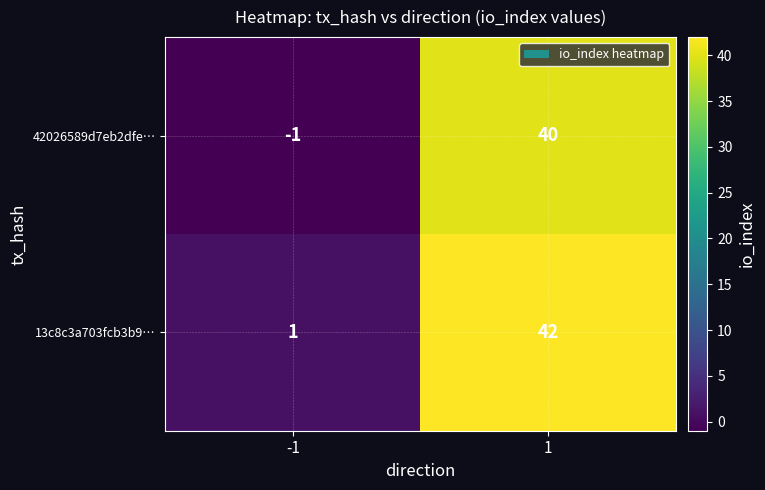

What is the total value across all series at 1?

82